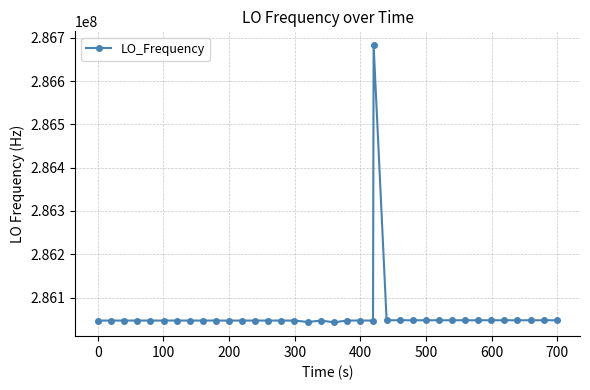

What is the average value?

286064237.9